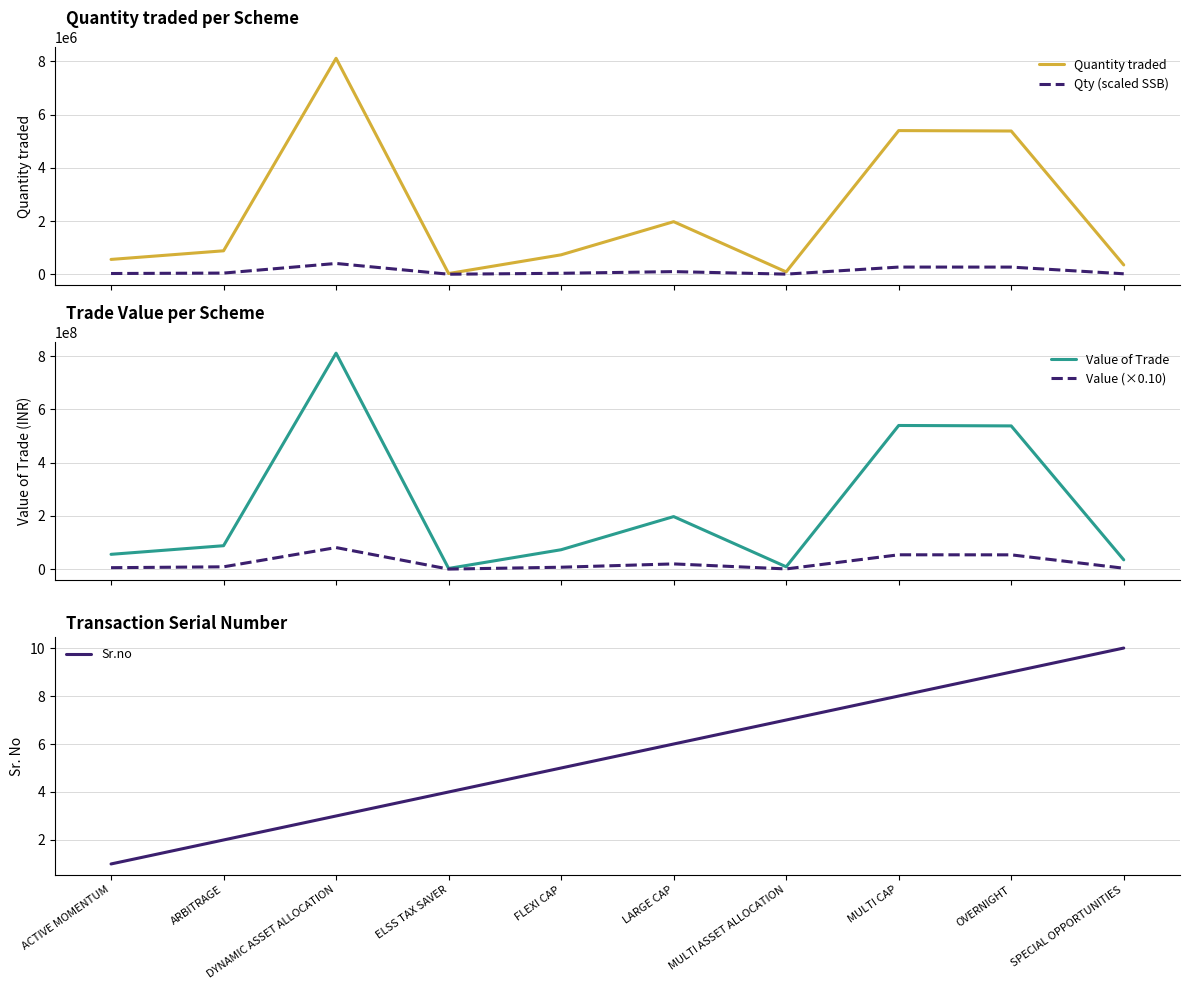

List the labels in order of Value (scaled SSB) value, largest first.

DYNAMIC ASSET ALLOCATION, MULTI CAP, OVERNIGHT, LARGE CAP, ARBITRAGE, FLEXI CAP, ACTIVE MOMENTUM, SPECIAL OPPORTUNITIES, MULTI ASSET ALLOCATION, ELSS TAX SAVER